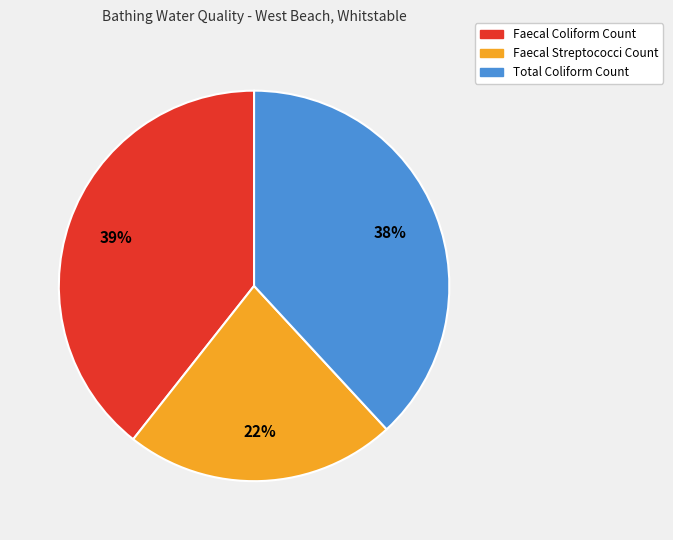

To the nearest percent, what is the average slice percentage?

33%